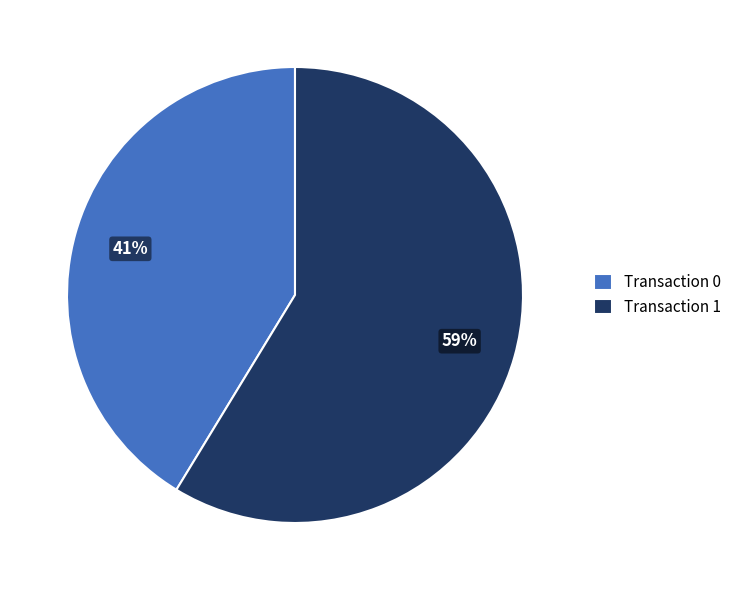

Combined, do Transaction 0 and Transaction 1 account for over 50%?

Yes